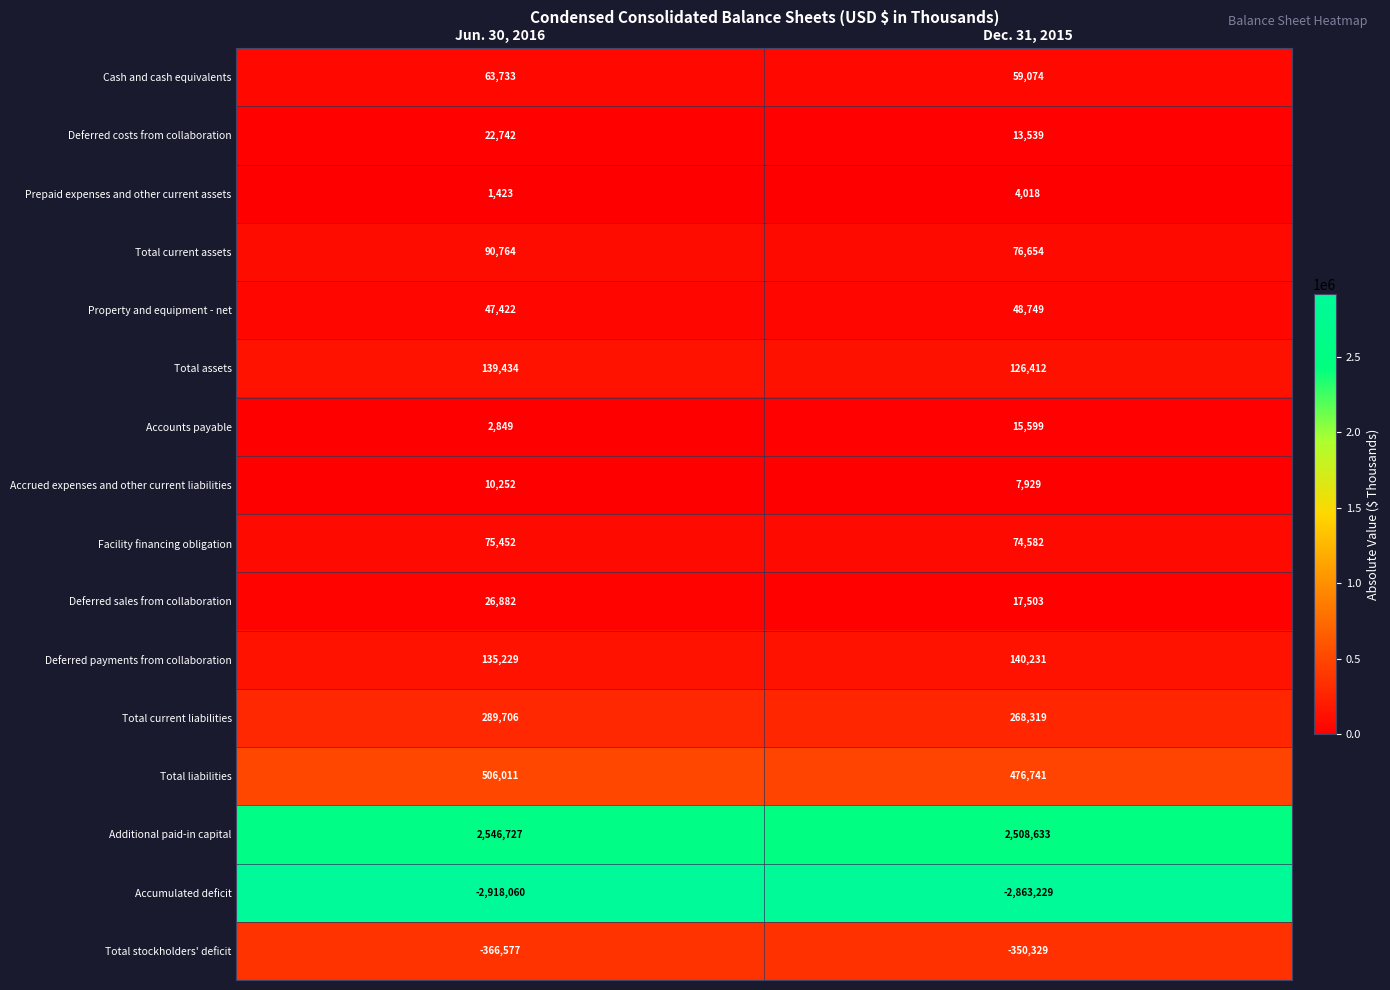

At Jun. 30, 2016, list the series in order from largest to smallest.

Additional paid-in capital, Total liabilities, Total current liabilities, Total assets, Deferred payments from collaboration, Total current assets, Facility financing obligation, Cash and cash equivalents, Property and equipment - net, Deferred sales from collaboration, Deferred costs from collaboration, Accrued expenses and other current liabilities, Accounts payable, Prepaid expenses and other current assets, Total stockholders' deficit, Accumulated deficit